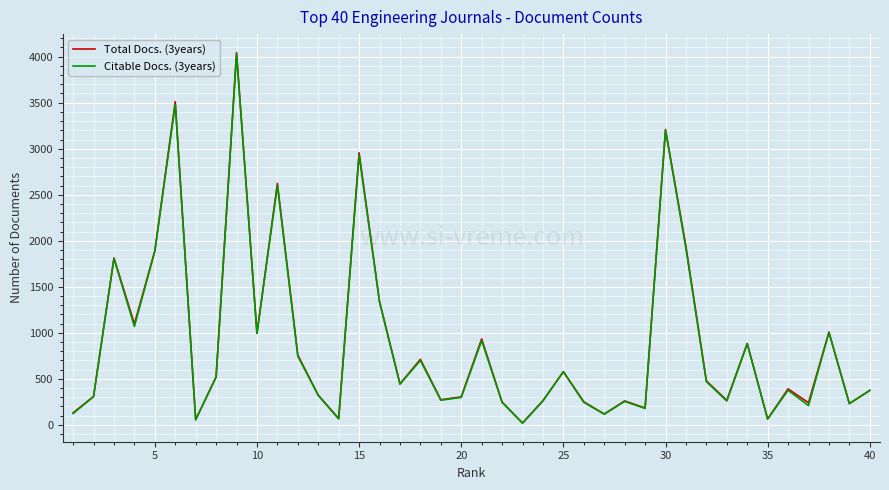

True or false: Citable Docs. (3years) has more than 2 points higher than both neighbors.

True